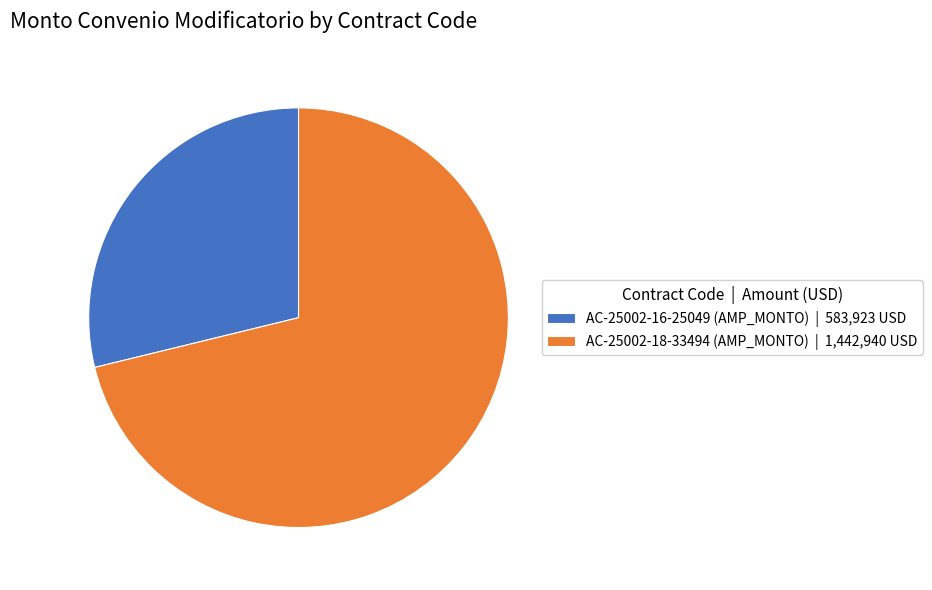

Count the number of slices in the pie.

2